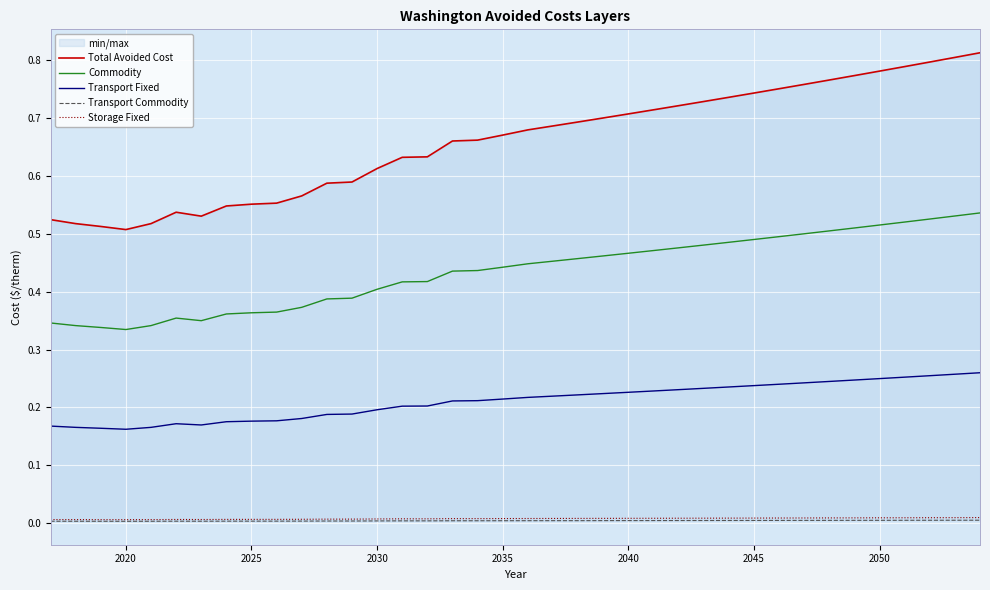

Does the chart display data point markers on the line(s)?

No